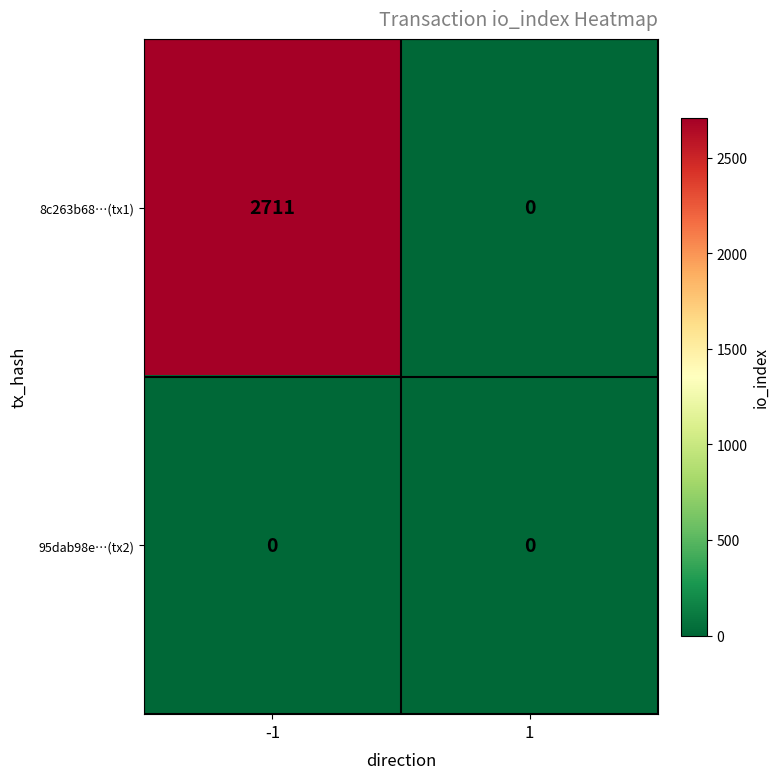

What is the average value of the 8c263b68…(tx1) series?

1356